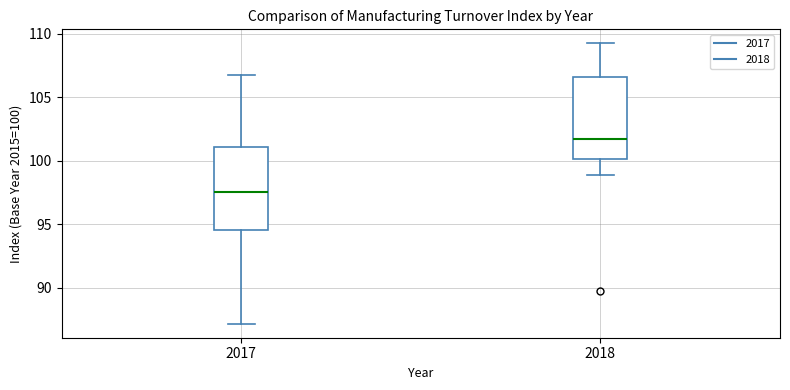

Reading left to right, transcribe this box plot: for each box, give where its median line is, the range the box spans, and where its two whiskers end, as read against the y-axis. The values are not printed on the chart, so give them approximately, as read against the axis.

2017: median 97.5, box 94.5 to 101.0, whiskers 87.0 to 106.5
2018: median 101.5, box 100.0 to 106.5, whiskers 99.0 to 109.0